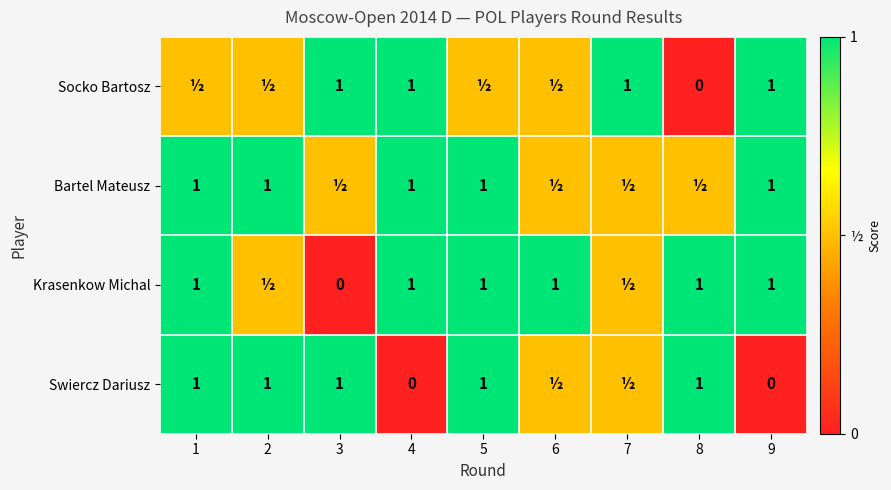

The Swiercz Dariusz series shows 1.0 at 5. True or false?

True